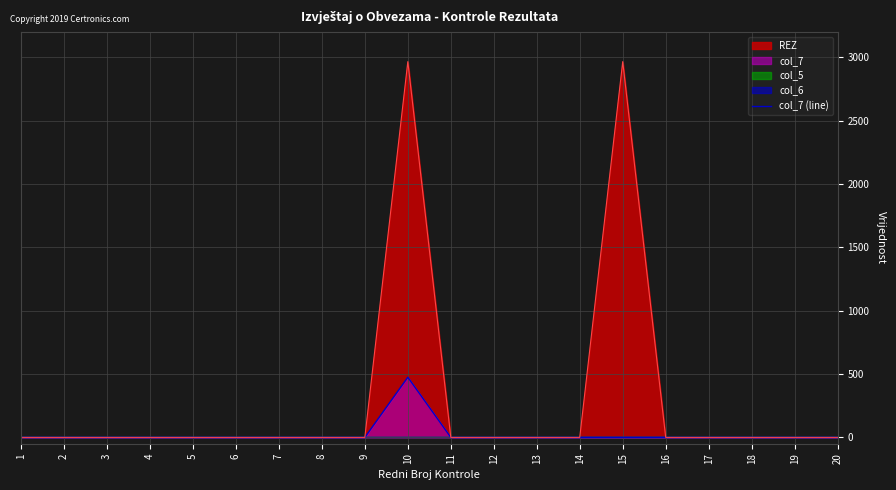

The chart shows a value of 0 at 16. True or false?

True